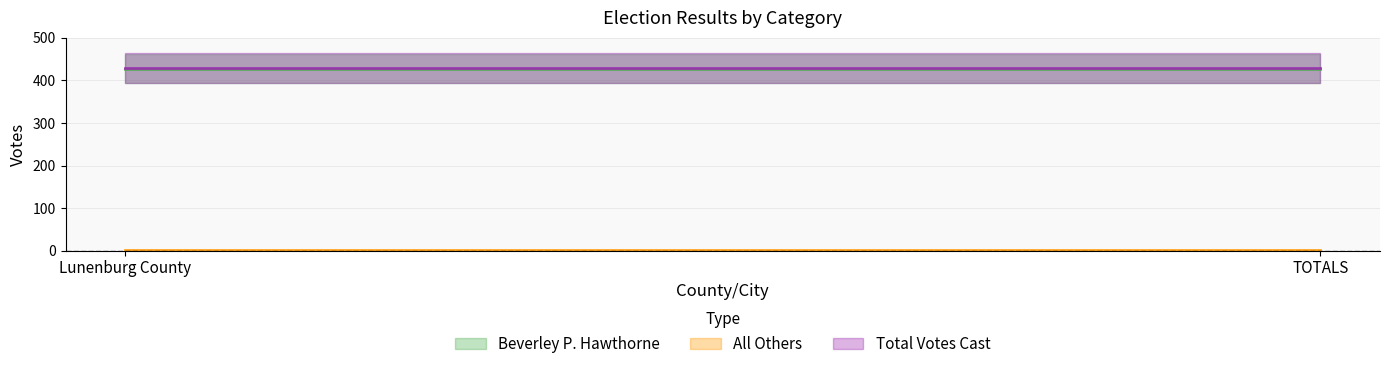

What is the label of the 1st point from the left?

Lunenburg County